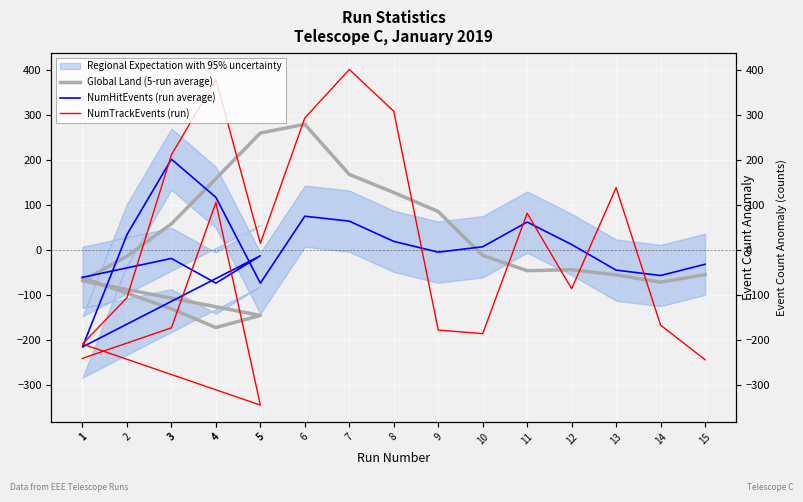

What is the difference between the maximum and minimum values in the NumTrackEvents (run) series?

747.0